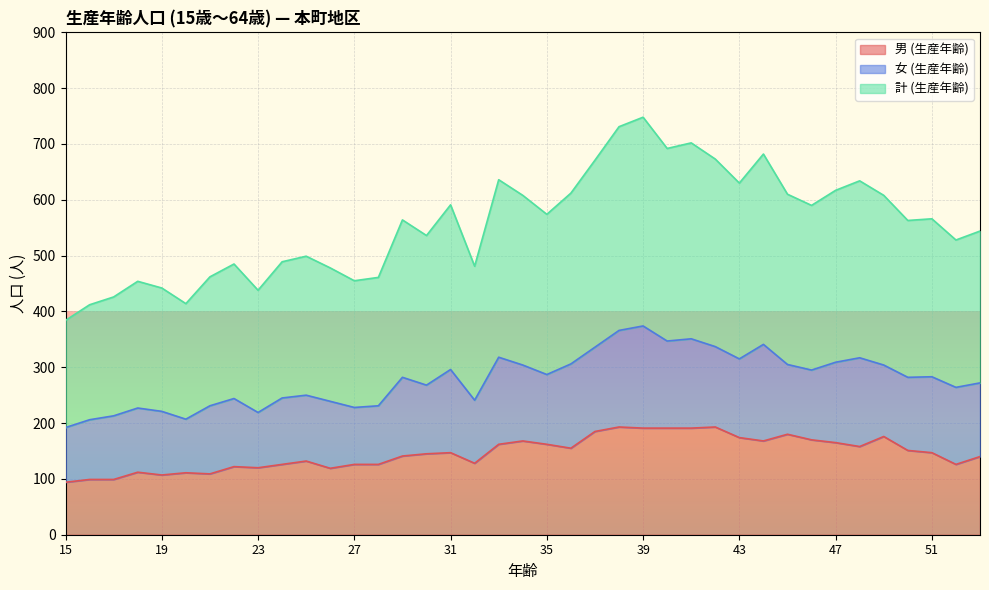

What is the sum of all 男 (生産年齢) values?

5709